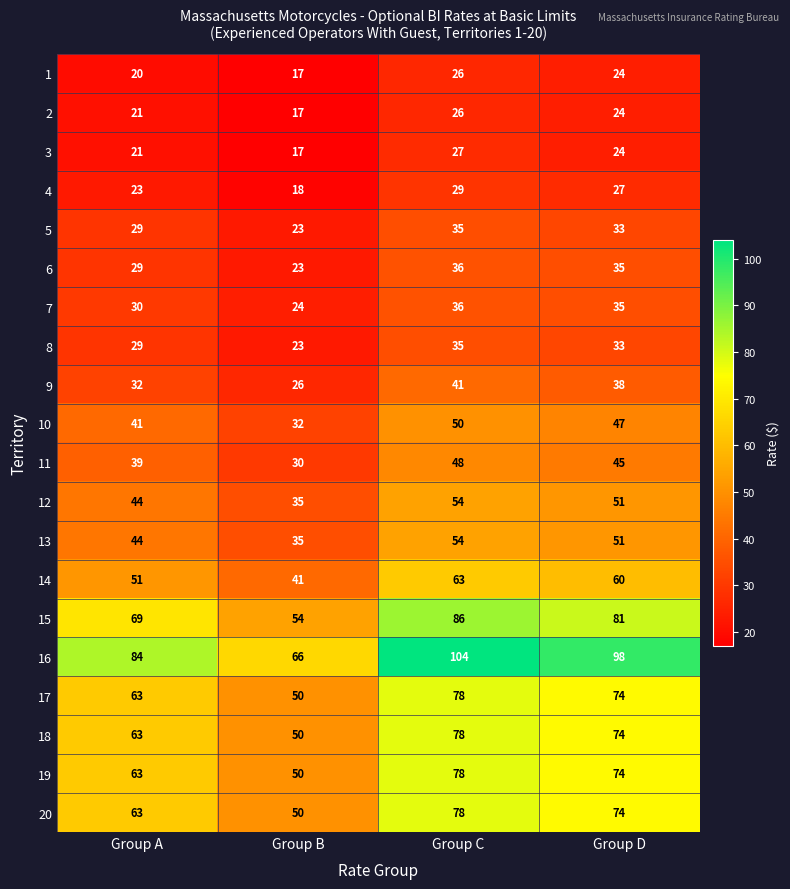

Between Group C and Group D, which series saw the biggest shift?

16